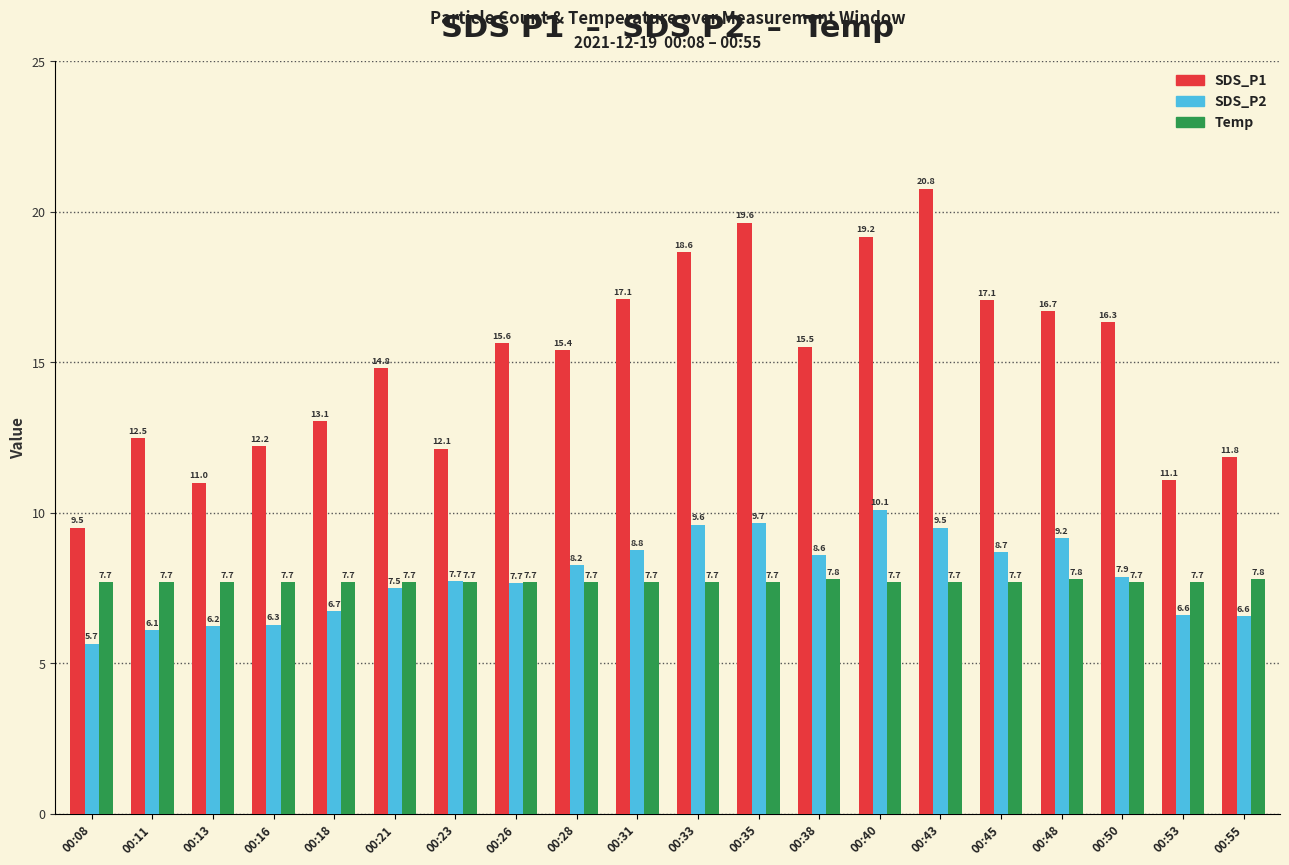

How many groups of bars are there?

20